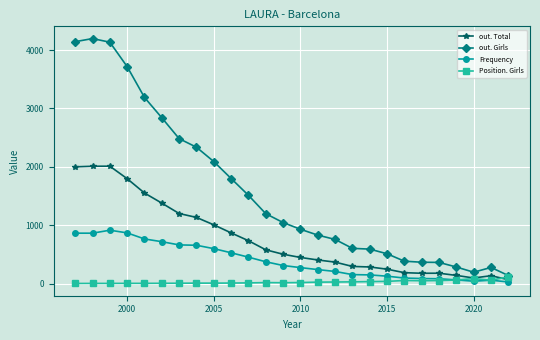

What is the highest value of the Frequency series?

914